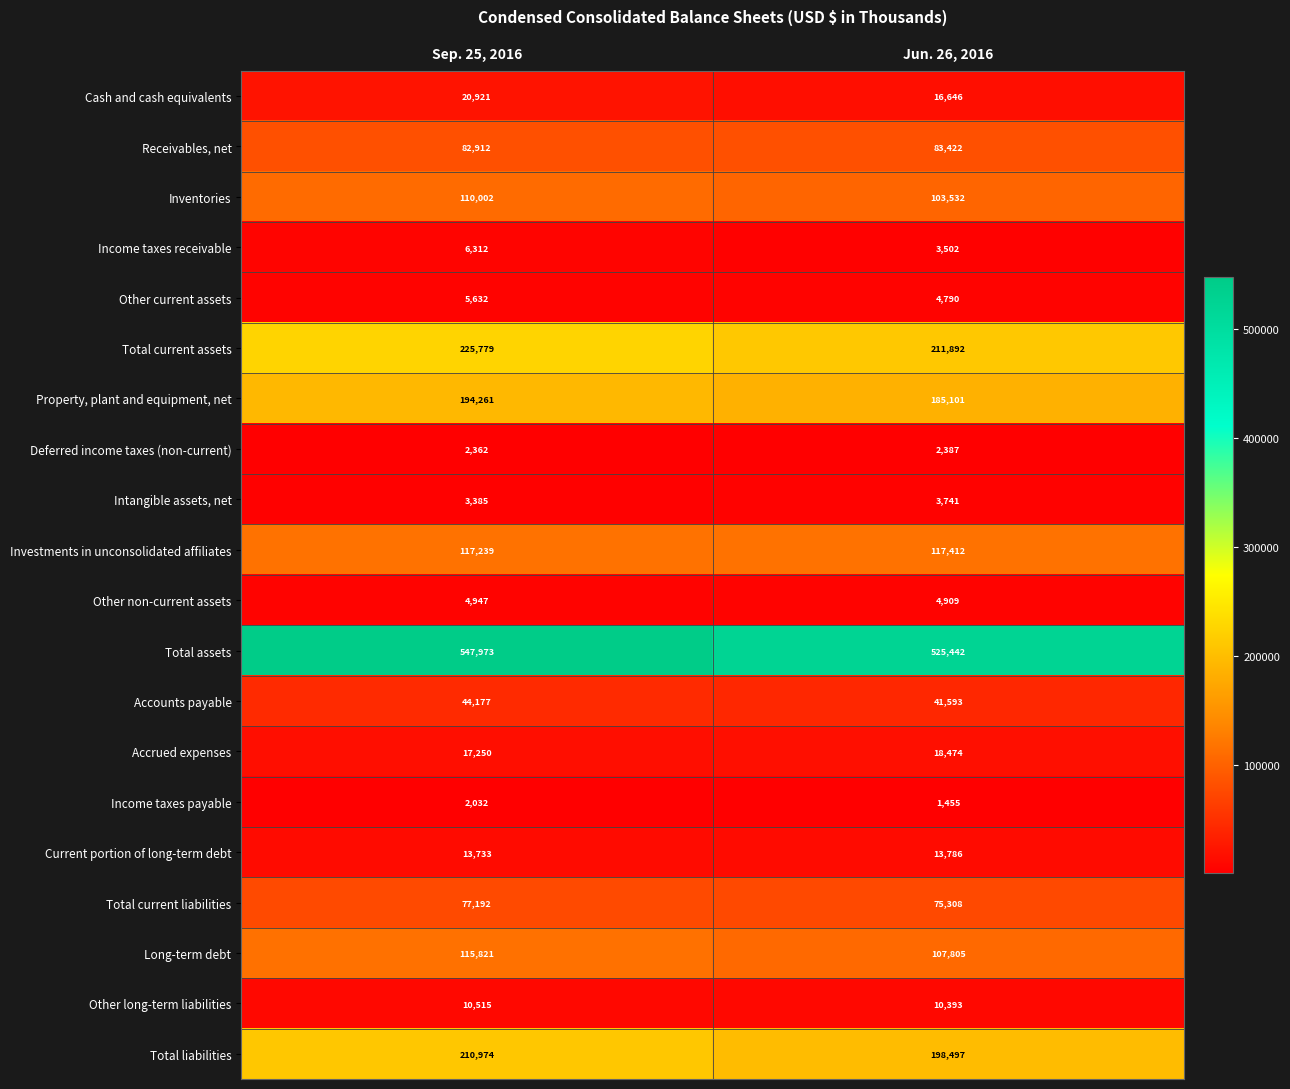

At which category does the chart reach its peak across all series?

Sep. 25, 2016